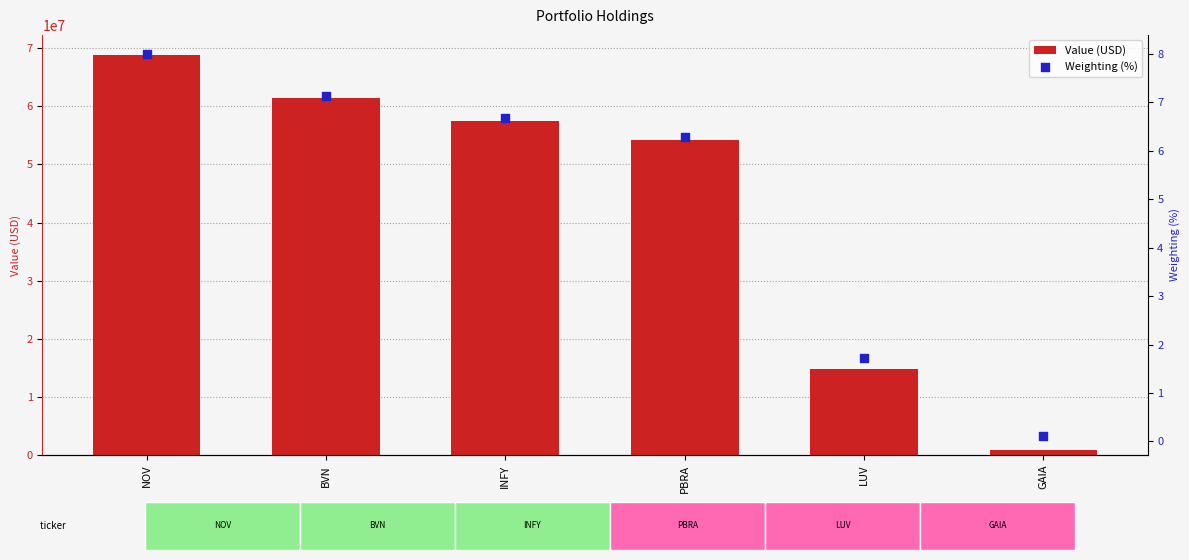

Is the value of Weighting (%) at NOV greater than the value of Value (USD) at INFY?

No